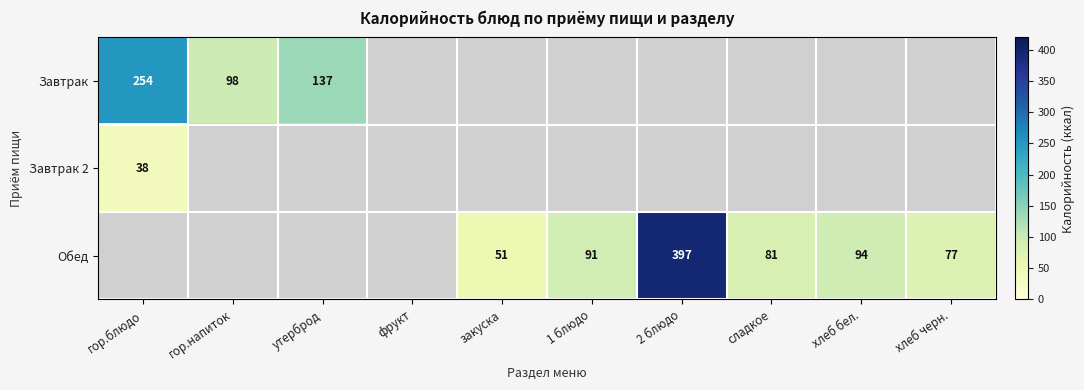

Is it true that Обед equals 51 at закуска?

True